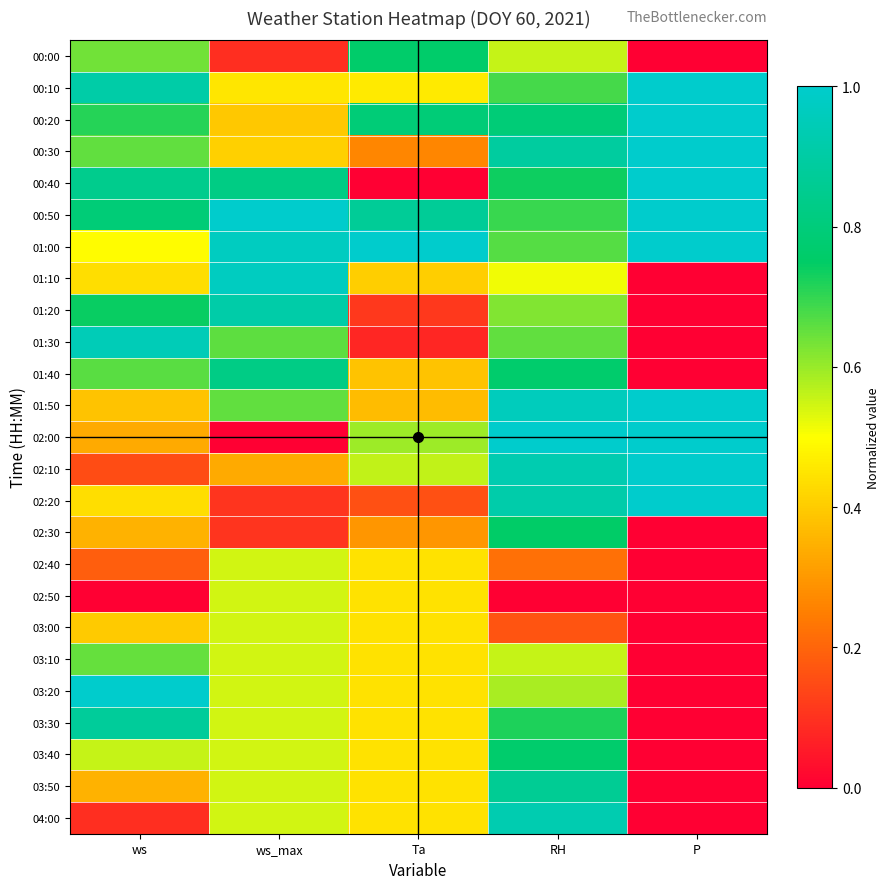

Reading left to right, extract all data points from this chart.

00:00: ws=0.6	ws_max=0.1	Ta=0.8	RH=0.6	P=0.0
00:10: ws=0.9	ws_max=0.4	Ta=0.5	RH=0.7	P=1.0
00:20: ws=0.7	ws_max=0.4	Ta=0.8	RH=0.8	P=1.0
00:30: ws=0.7	ws_max=0.4	Ta=0.3	RH=0.9	P=1.0
00:40: ws=0.8	ws_max=0.8	Ta=0.0	RH=0.7	P=1.0
00:50: ws=0.8	ws_max=1.0	Ta=0.9	RH=0.7	P=1.0
01:00: ws=0.5	ws_max=1.0	Ta=1.0	RH=0.7	P=1.0
01:10: ws=0.4	ws_max=1.0	Ta=0.4	RH=0.5	P=0.0
01:20: ws=0.7	ws_max=0.9	Ta=0.1	RH=0.6	P=0.0
01:30: ws=0.9	ws_max=0.7	Ta=0.1	RH=0.7	P=0.0
01:40: ws=0.7	ws_max=0.8	Ta=0.4	RH=0.8	P=0.0
01:50: ws=0.4	ws_max=0.7	Ta=0.4	RH=1.0	P=1.0
02:00: ws=0.3	ws_max=0.0	Ta=0.6	RH=1.0	P=1.0
02:10: ws=0.2	ws_max=0.3	Ta=0.6	RH=0.9	P=1.0
02:20: ws=0.4	ws_max=0.1	Ta=0.2	RH=0.9	P=1.0
02:30: ws=0.4	ws_max=0.1	Ta=0.3	RH=0.8	P=0.0
02:40: ws=0.2	ws_max=0.5	Ta=0.4	RH=0.2	P=0.0
02:50: ws=0.0	ws_max=0.5	Ta=0.4	RH=0.0	P=0.0
03:00: ws=0.4	ws_max=0.5	Ta=0.4	RH=0.2	P=0.0
03:10: ws=0.6	ws_max=0.5	Ta=0.4	RH=0.6	P=0.0
03:20: ws=1.0	ws_max=0.5	Ta=0.4	RH=0.6	P=0.0
03:30: ws=0.9	ws_max=0.5	Ta=0.4	RH=0.7	P=0.0
03:40: ws=0.6	ws_max=0.5	Ta=0.4	RH=0.8	P=0.0
03:50: ws=0.4	ws_max=0.5	Ta=0.4	RH=0.9	P=0.0
04:00: ws=0.1	ws_max=0.5	Ta=0.4	RH=0.9	P=0.0